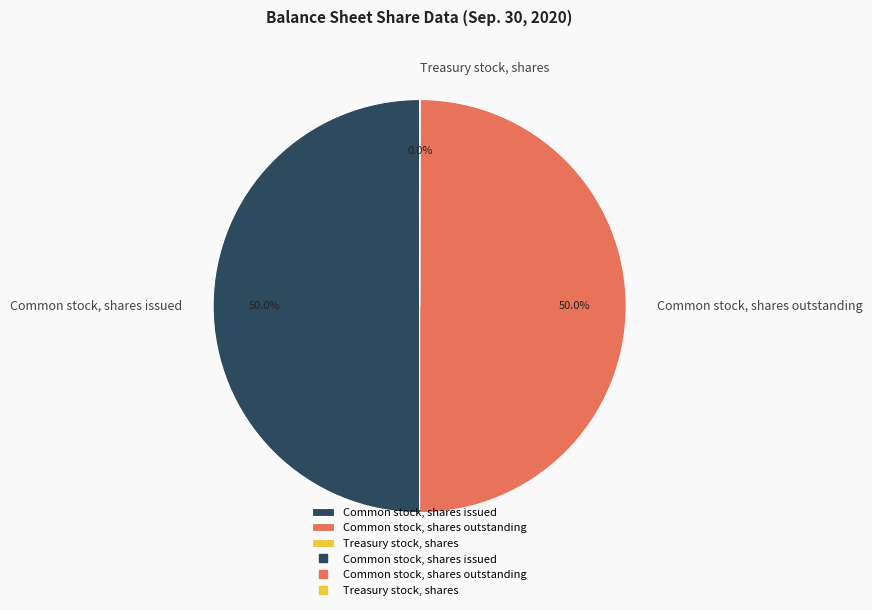

What portion of the pie excludes Common stock, shares issued?

50.0%